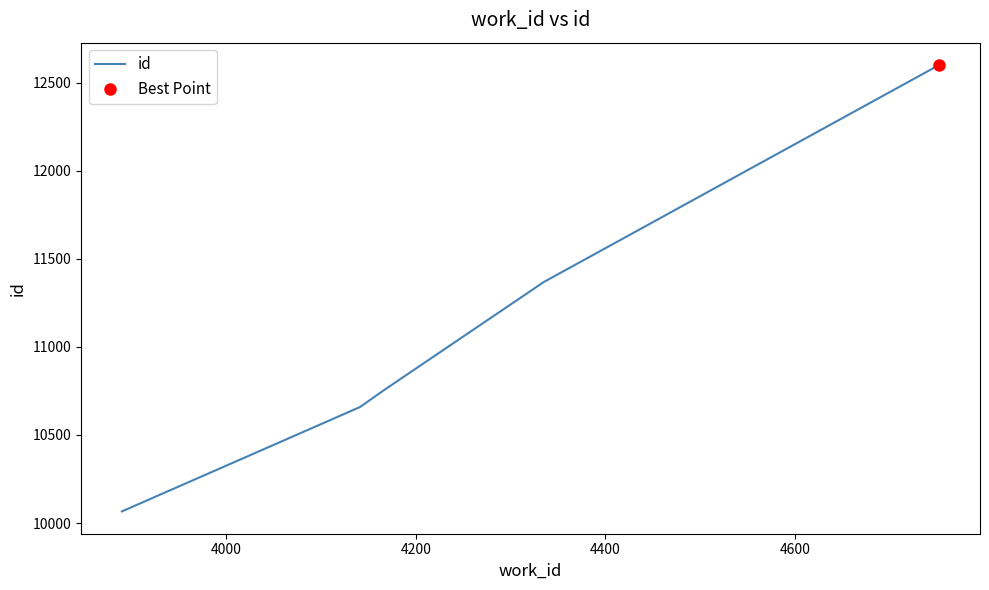

What is the average value?

11090